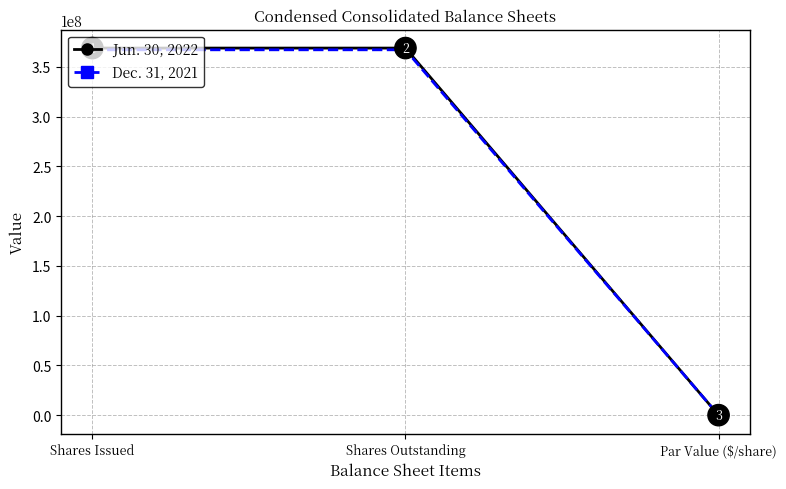

What position from the right is Shares Issued?

3